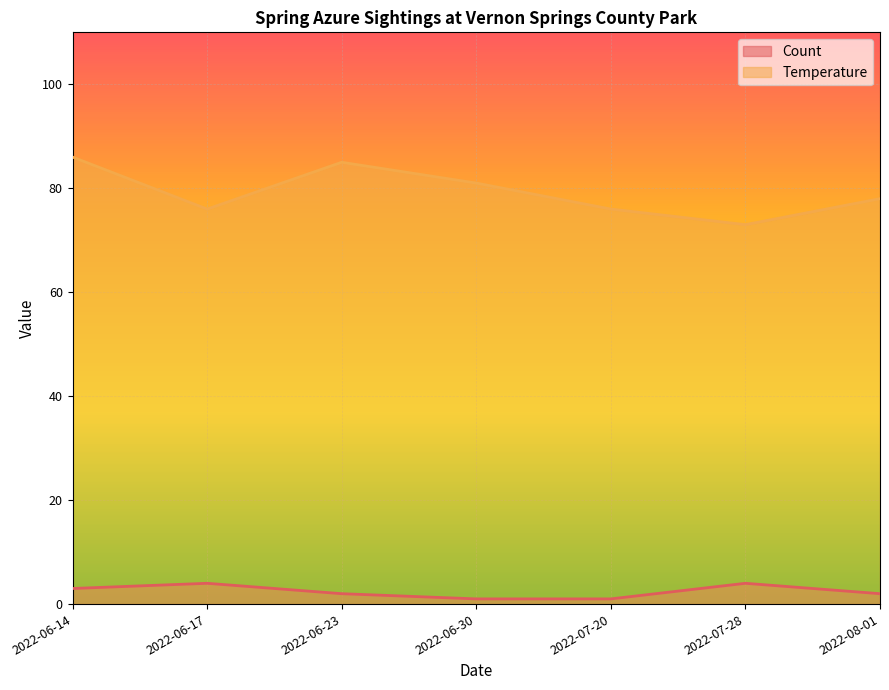

Where is Temperature nearest to the value 79?

2022-08-01